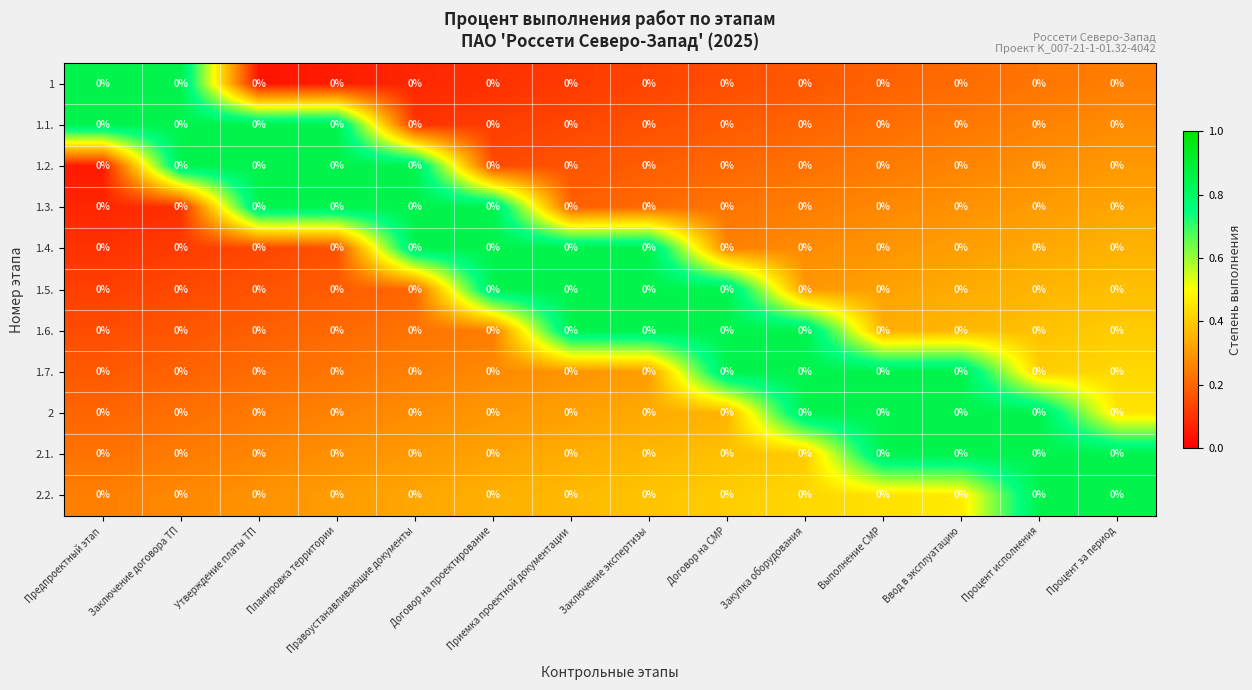

Which has a higher value, Процент за период or Договор на СМР?

Процент за период